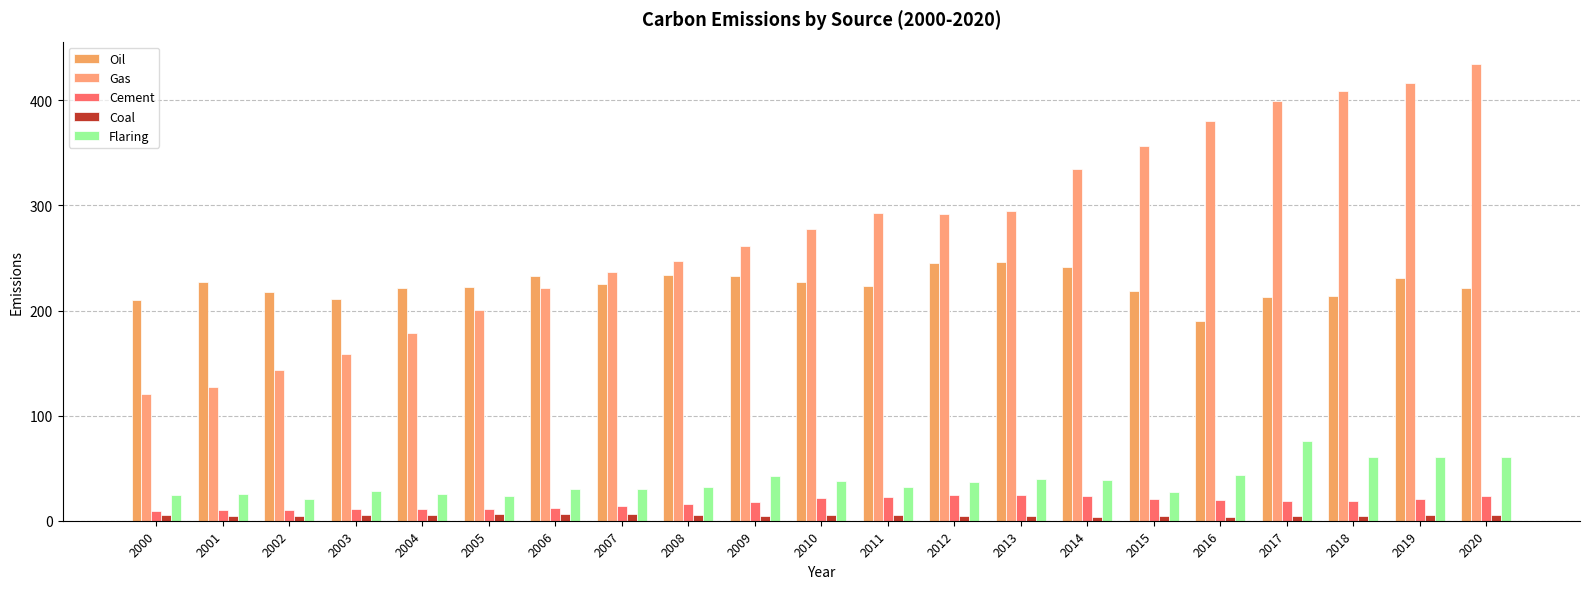

What is the difference between the maximum and minimum values in the Gas series?

313.8